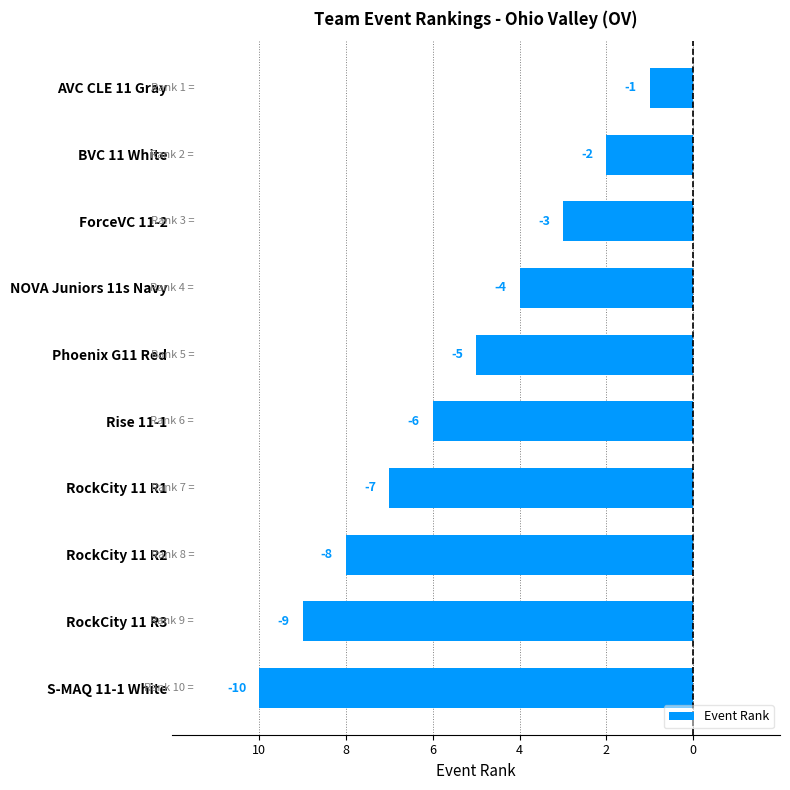

What is the greatest value displayed?

-1